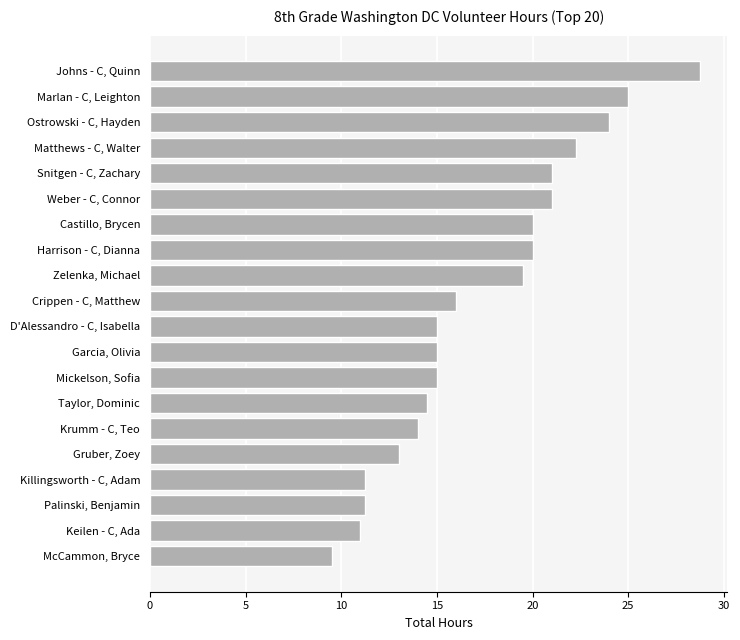

What is the maximum value shown in the chart?

28.8